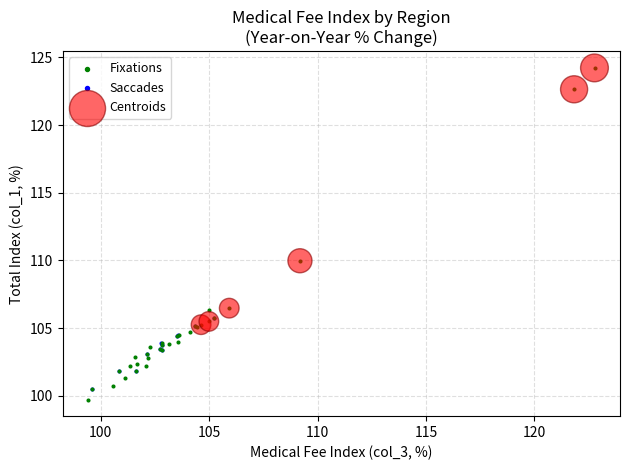

Which series has the widest spread of Y values?

Fixations